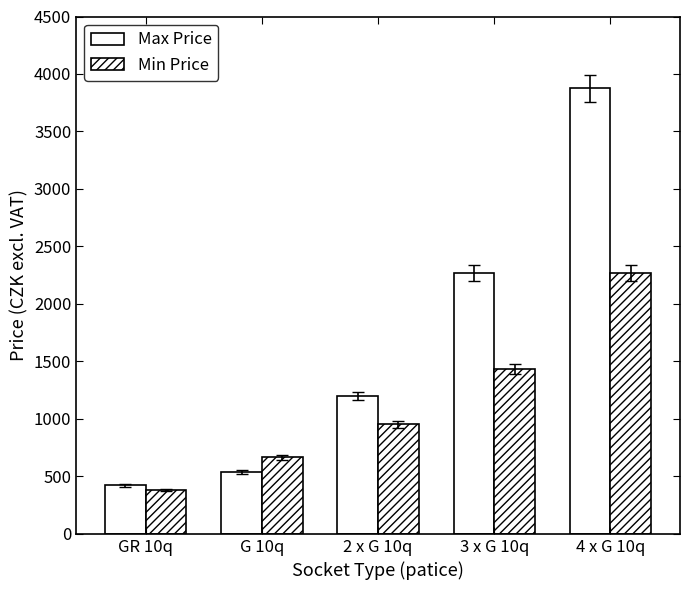

What is the total value across all series at G 10q?

1206.4